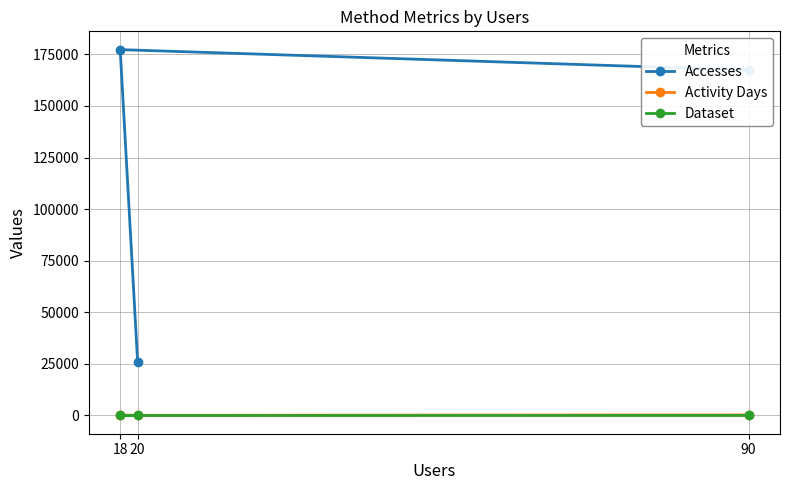

At which label does Accesses first exceed 167425?

18